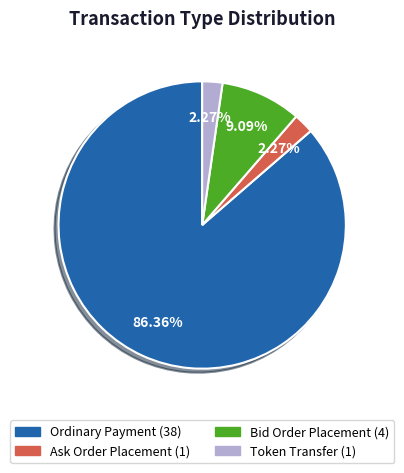

Is the sum of Token Transfer and Ask Order Placement greater than half?

No